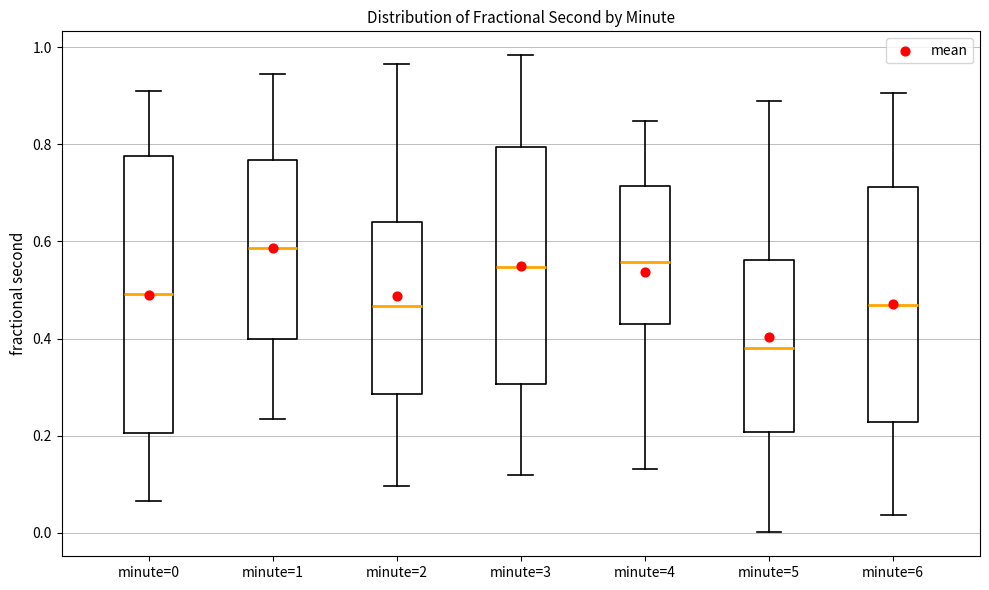

Reading left to right, transcribe this box plot: for each box, give where its median line is, the range the box spans, and where its two whiskers end, as read against the y-axis. The values are not printed on the chart, so give them approximately, as read against the axis.

minute=0: median 0.50, box 0.20 to 0.78, whiskers 0.06 to 0.90
minute=1: median 0.58, box 0.40 to 0.76, whiskers 0.24 to 0.94
minute=2: median 0.46, box 0.28 to 0.64, whiskers 0.10 to 0.96
minute=3: median 0.54, box 0.30 to 0.80, whiskers 0.12 to 0.98
minute=4: median 0.56, box 0.42 to 0.72, whiskers 0.14 to 0.84
minute=5: median 0.38, box 0.20 to 0.56, whiskers 0.00 to 0.88
minute=6: median 0.46, box 0.22 to 0.72, whiskers 0.04 to 0.90